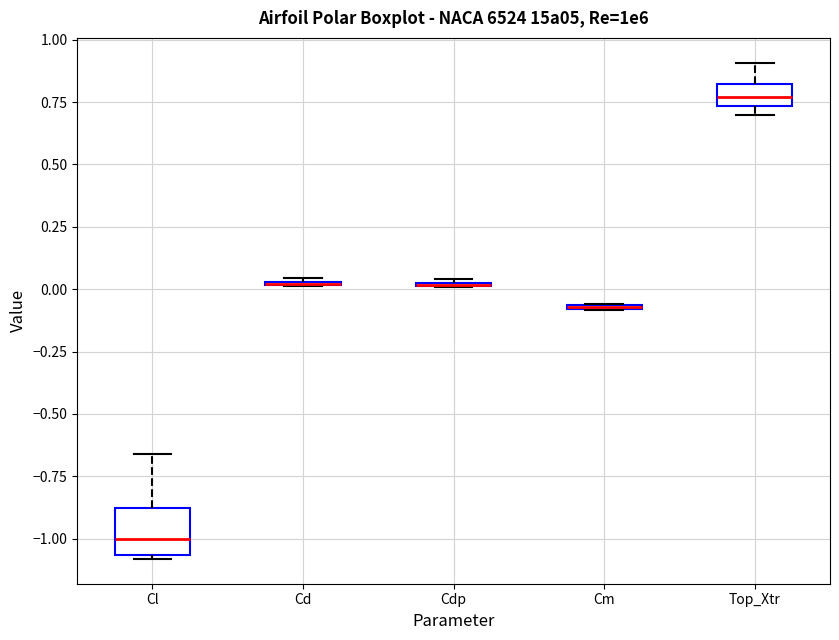

Which box is the tallest, from its lower edge to its upper edge?

Cl